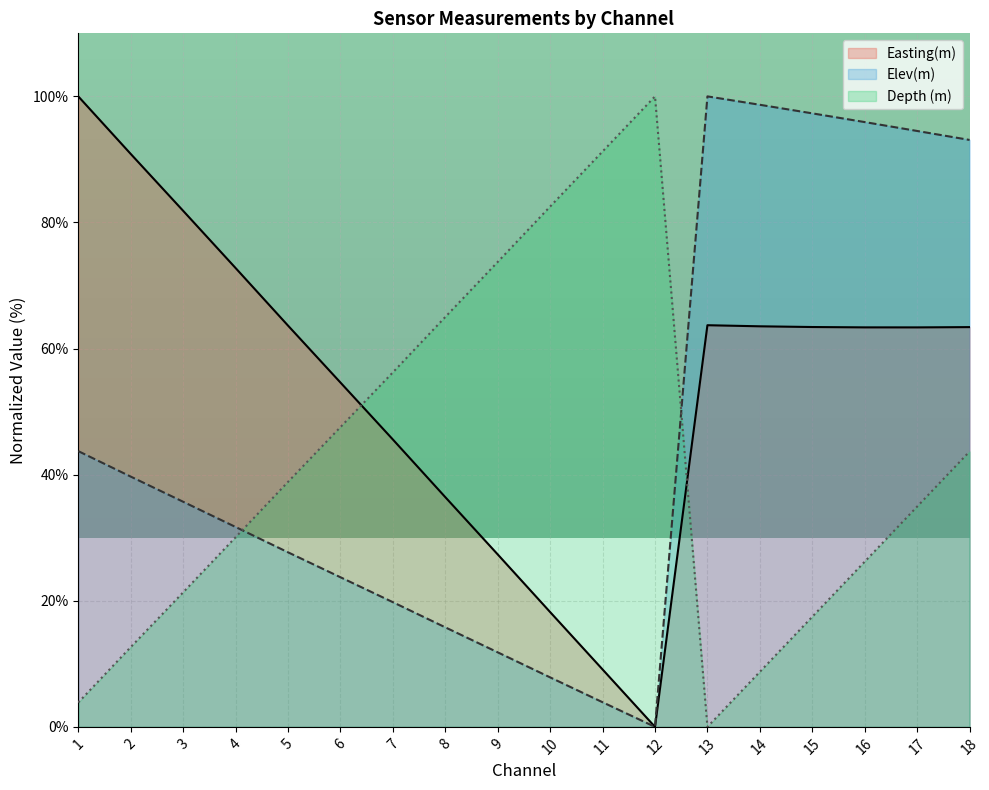

True or false: Elev(m) and Easting(m) intersect in this chart.

False